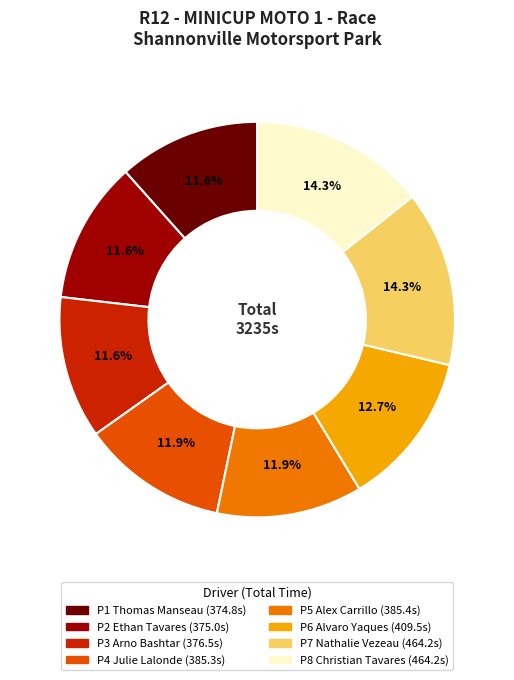

Is there a majority slice in this chart?

No